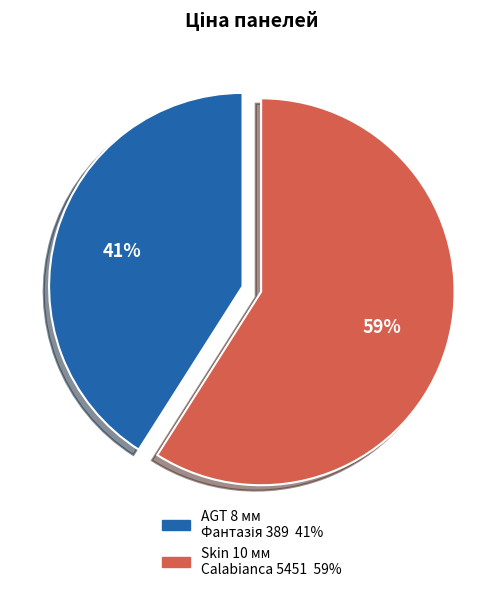

To the nearest percent, what is the difference between the largest and smallest slice percentages?

18%